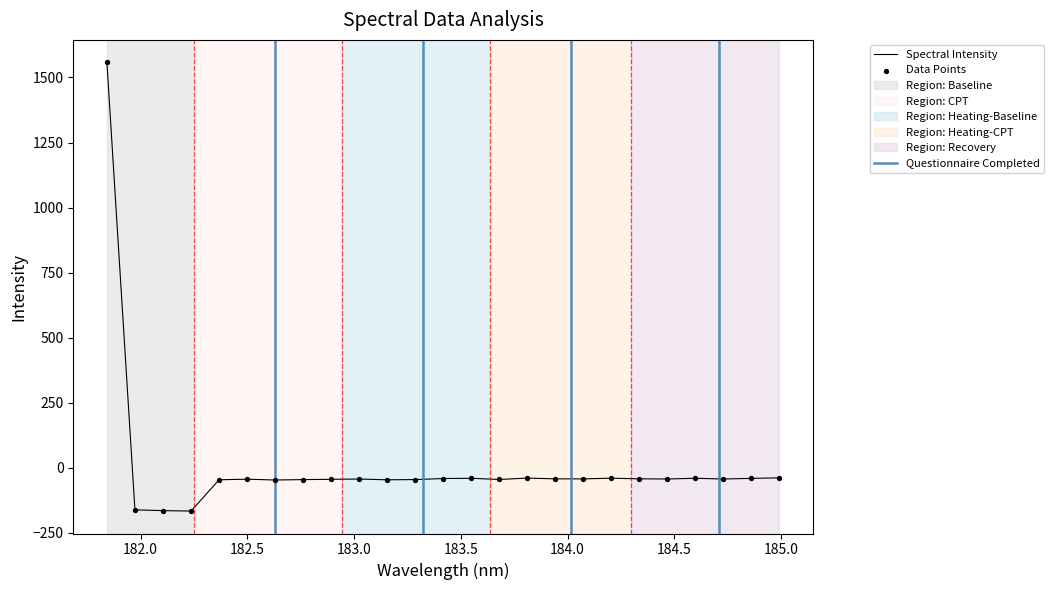

What is the change in value from 182.7613026778 to 183.15513622?

-0.8